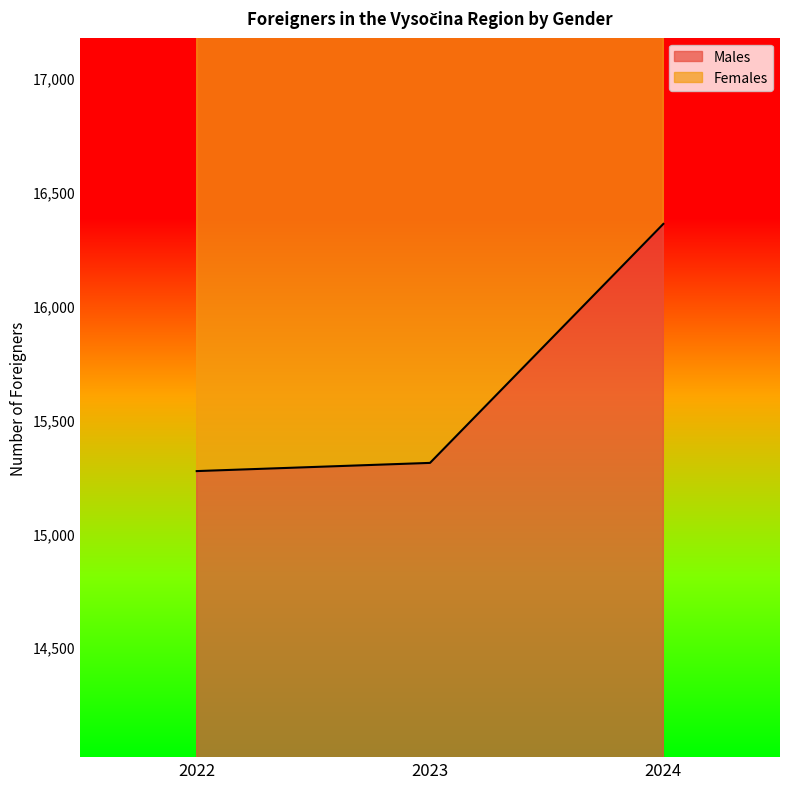

At which label does the data first exceed 15310?

2024